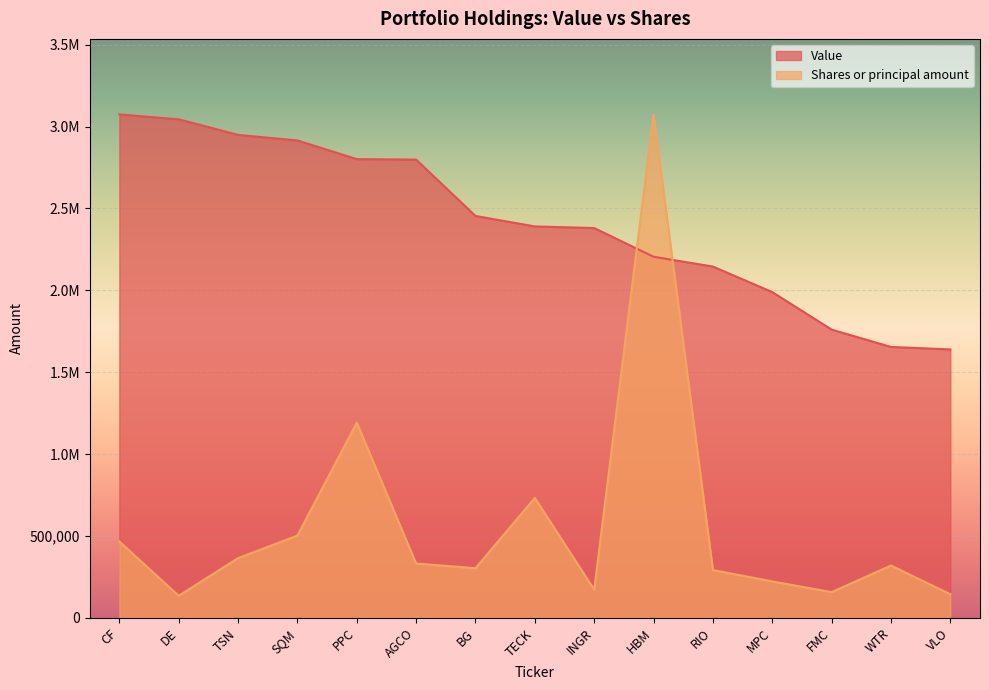

At how many categories does at least one series exceed 3039248?

3